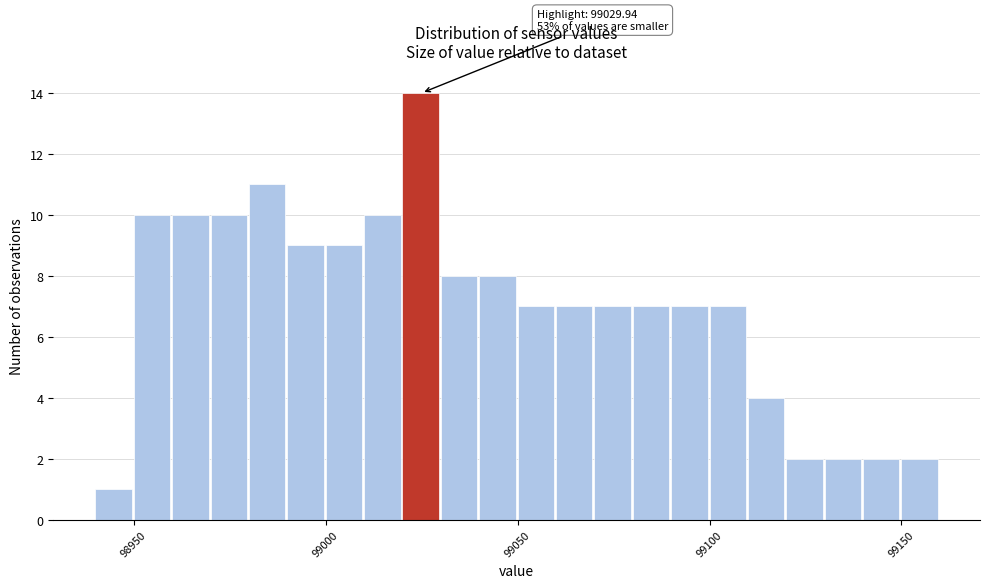

Read against the x-axis, roughly where is the centre of the tallest bar?

99025